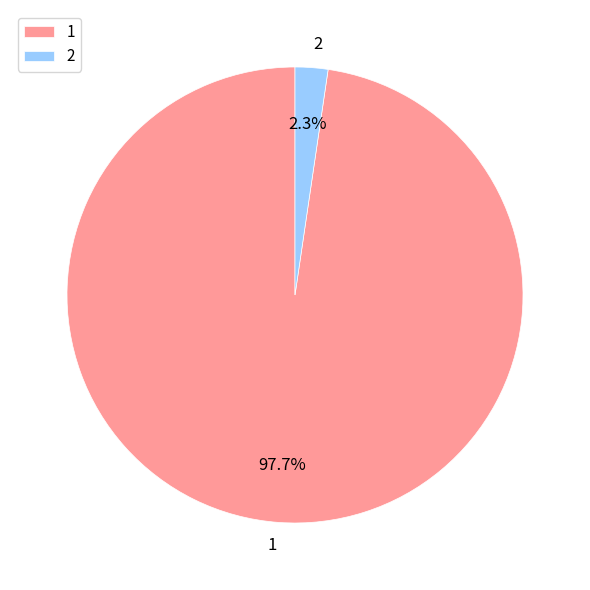

Which category accounts for the majority?

1